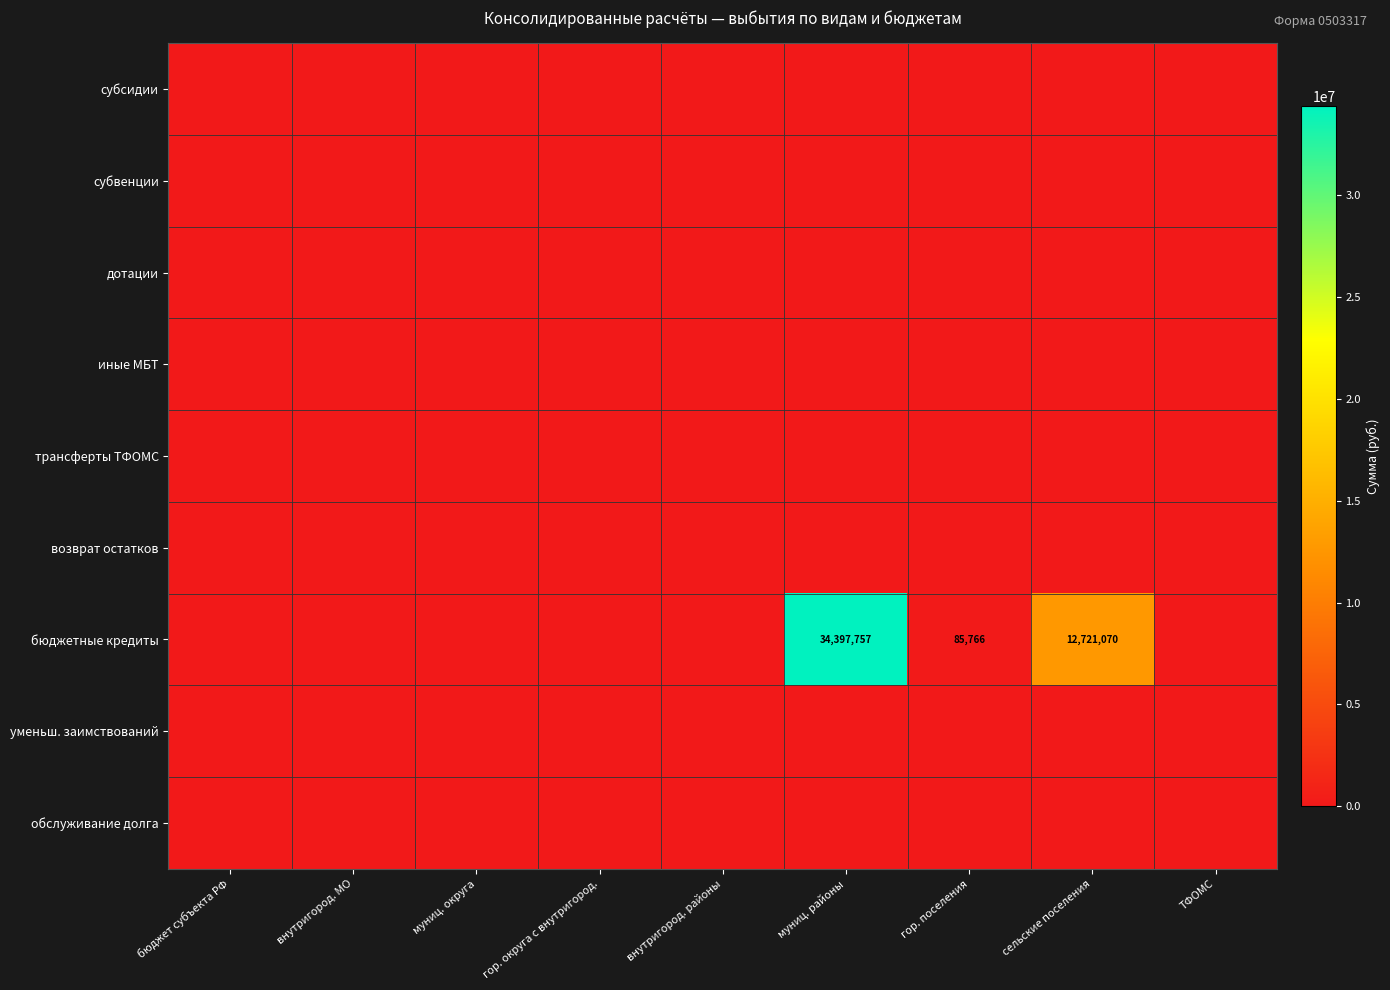

Between муниц. районы and гор. поселения, which is larger?

муниц. районы